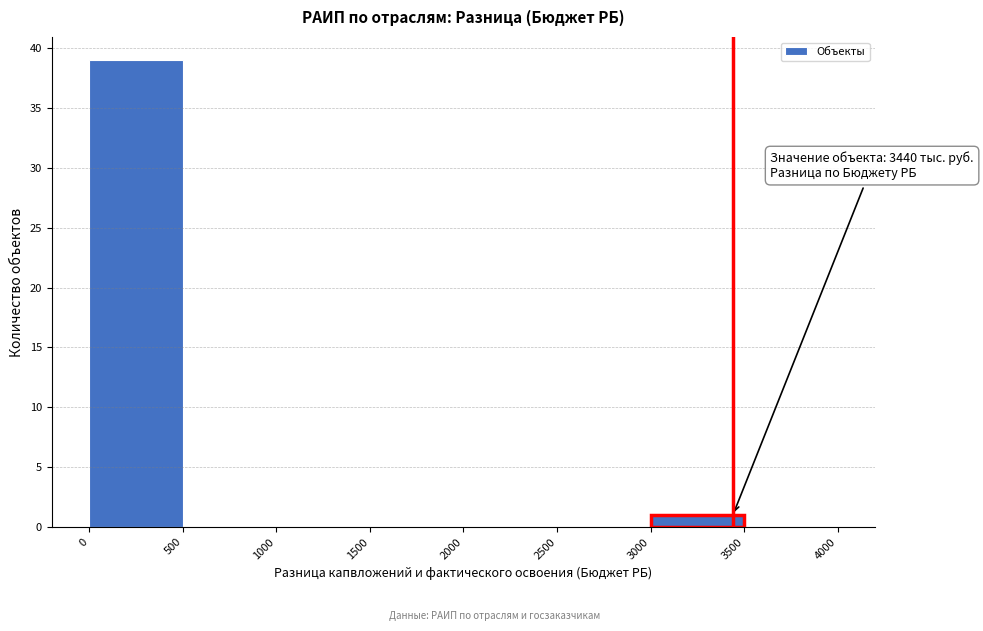

Over which range of the x-axis is the bar tallest?

0 to 500